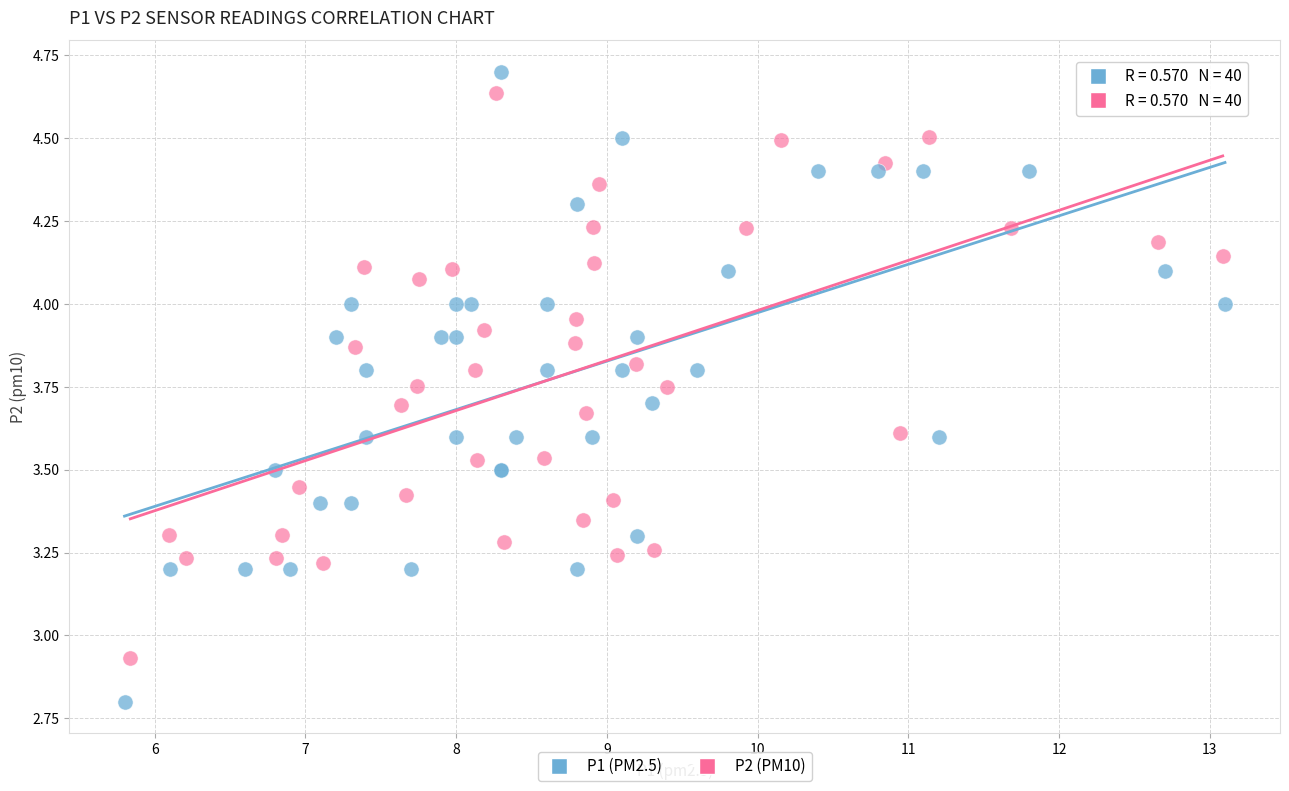

What are all the series names shown in the legend?

P1 (PM2.5), P2 (PM10)